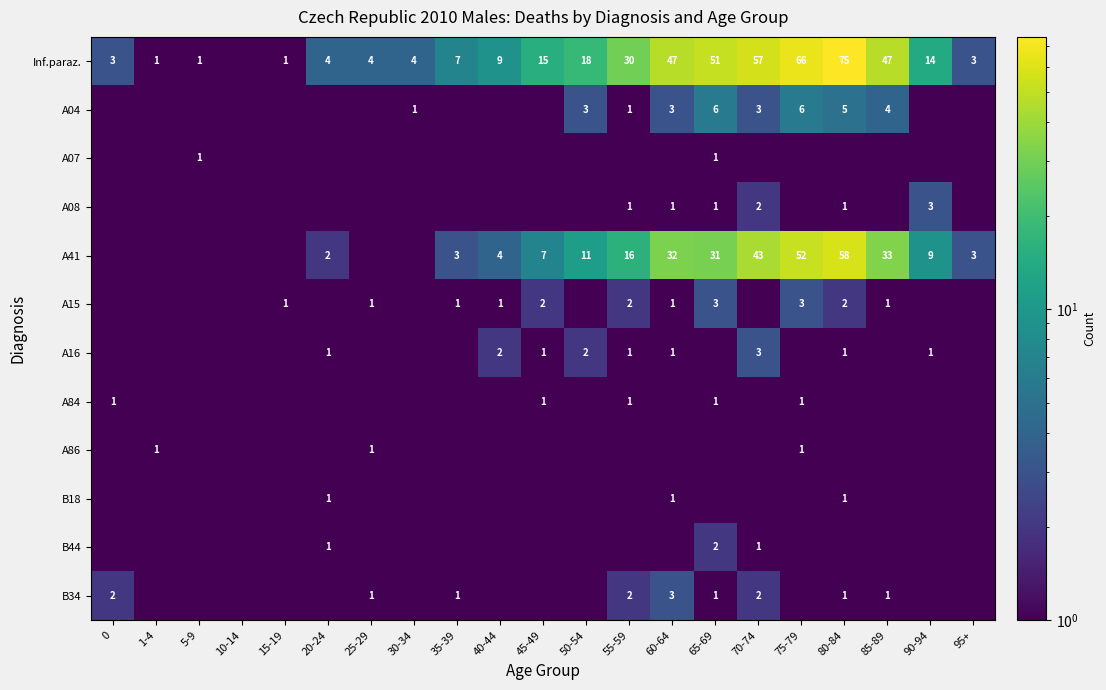

The value of A86 at 75-79 is 1.0. True or false?

True